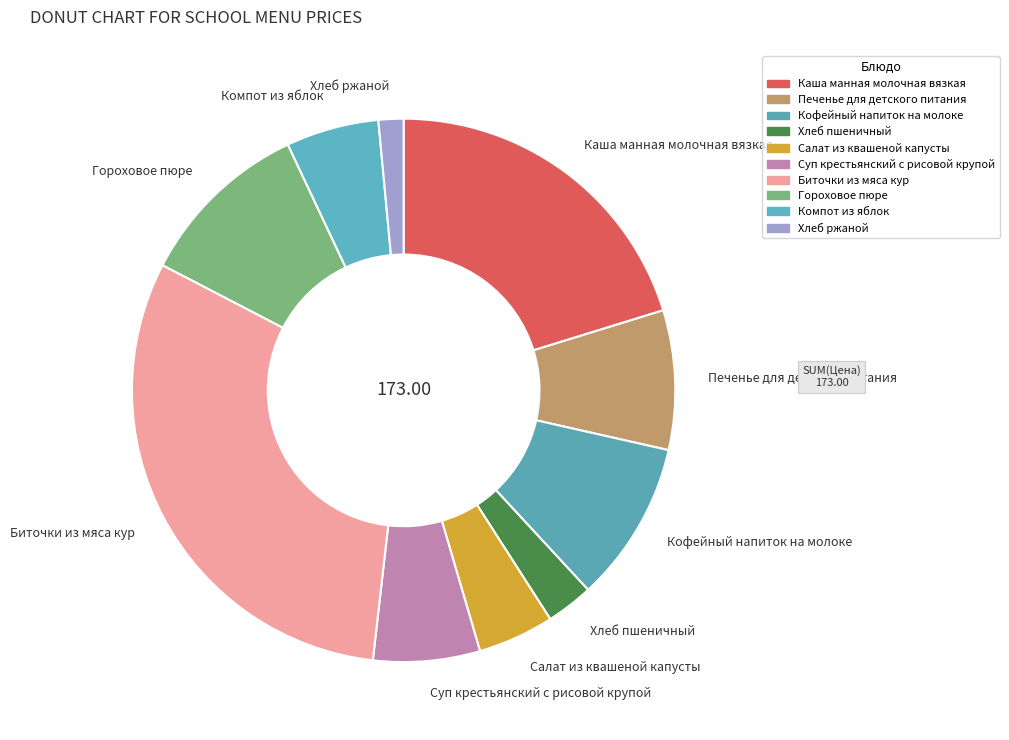

Combined, do Хлеб ржаной and Печенье для детского питания account for over 50%?

No